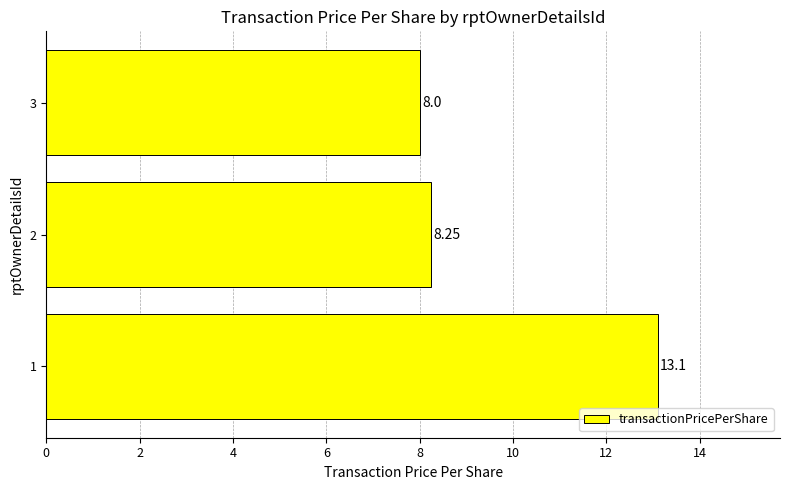

Does the chart contain stacked bars?

No